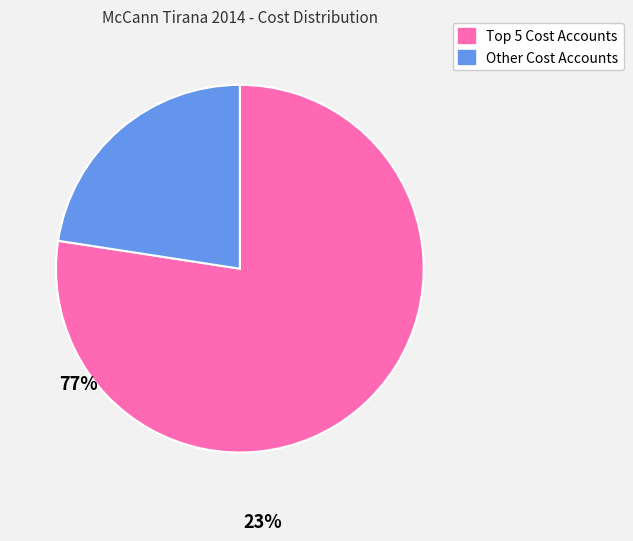

Is there any slice that represents more than half of the pie?

Yes